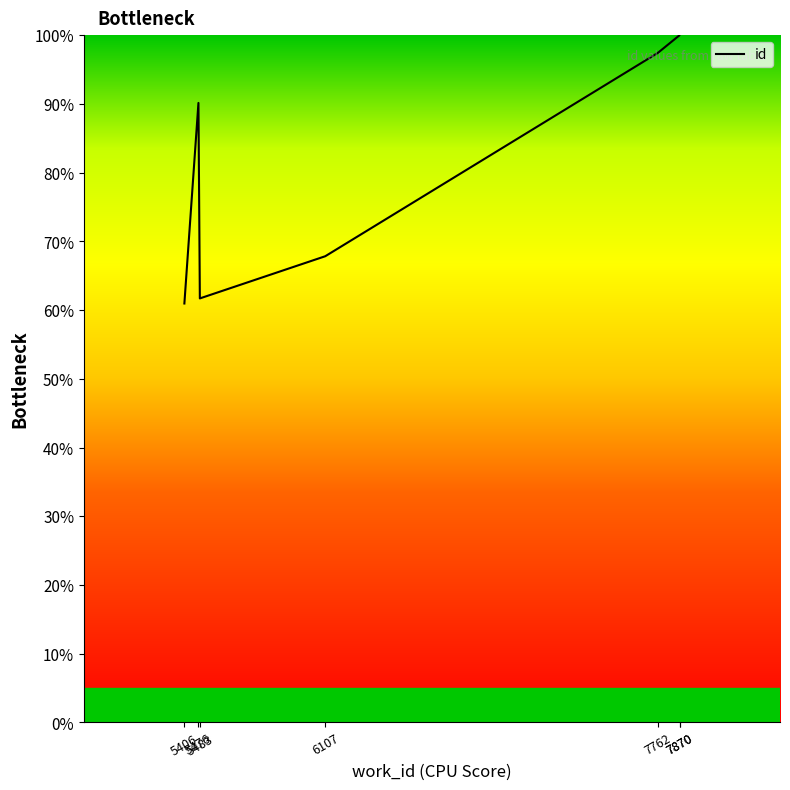

Between 5476 and 7870, which is larger?

7870